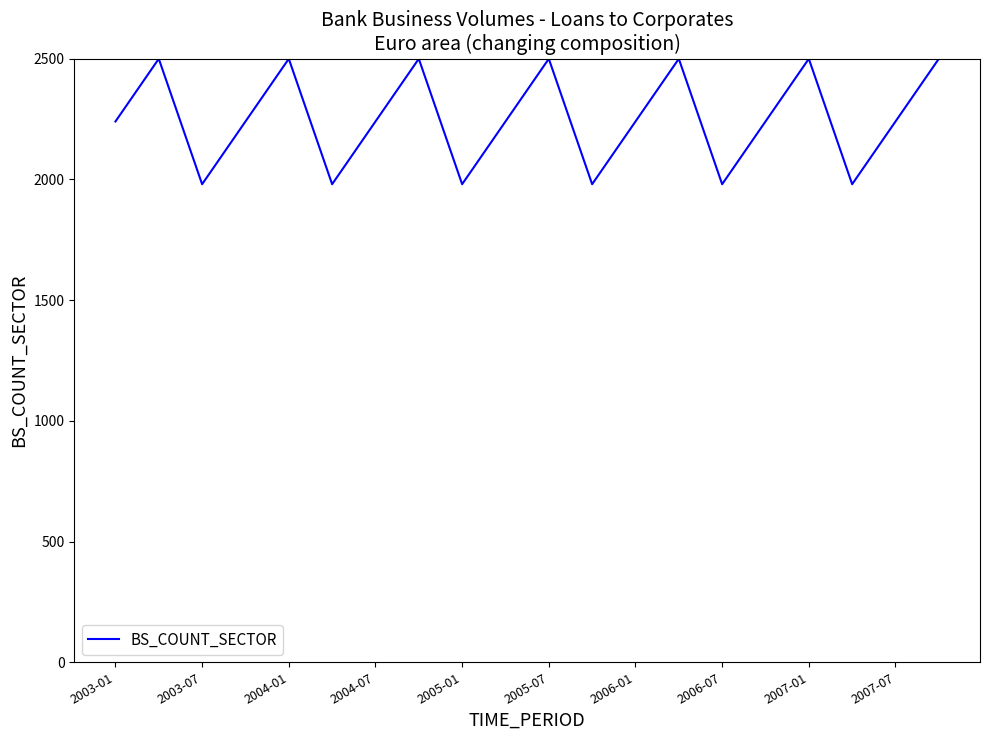

Does the chart display data point markers on the line(s)?

No